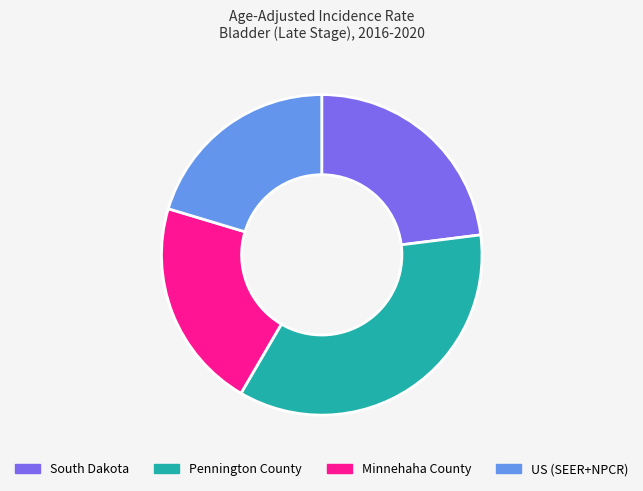

Approximately how many times larger is the value at Minnehaha County compared to US (SEER+NPCR)?

1.0